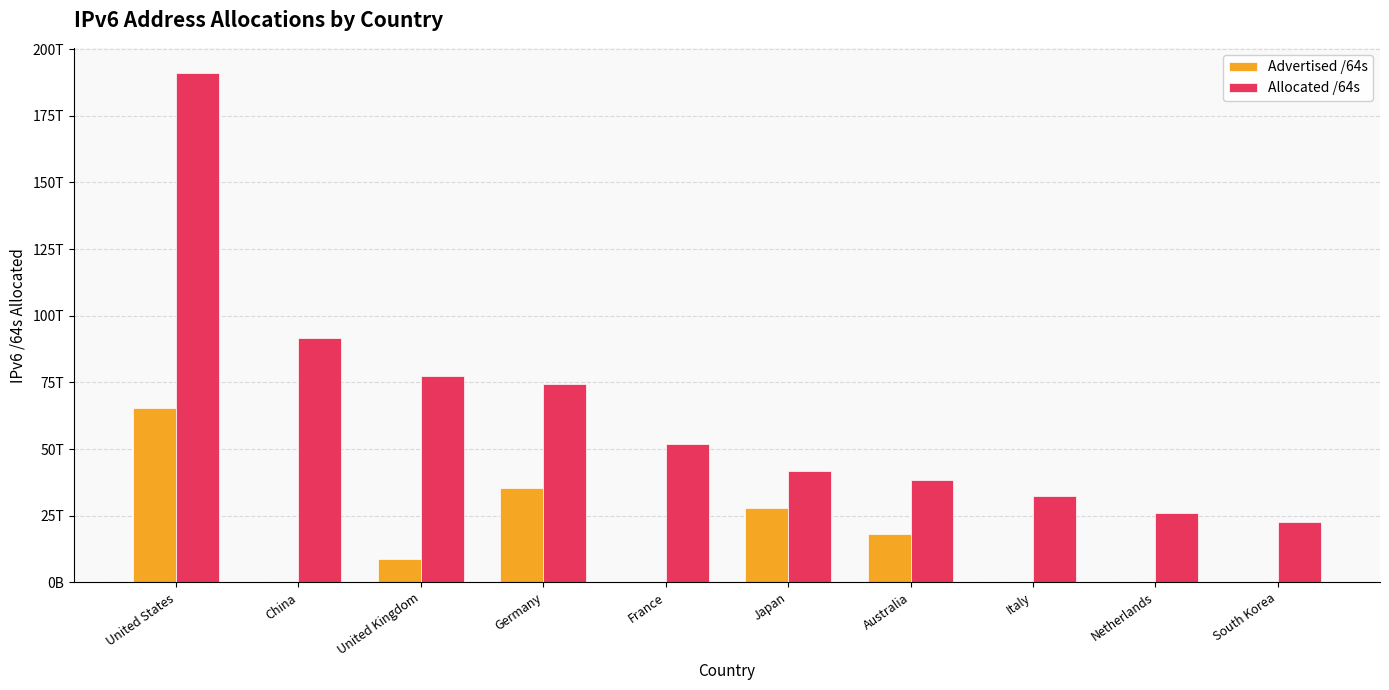

What are all the series names shown in the legend?

Advertised /64s, Allocated /64s